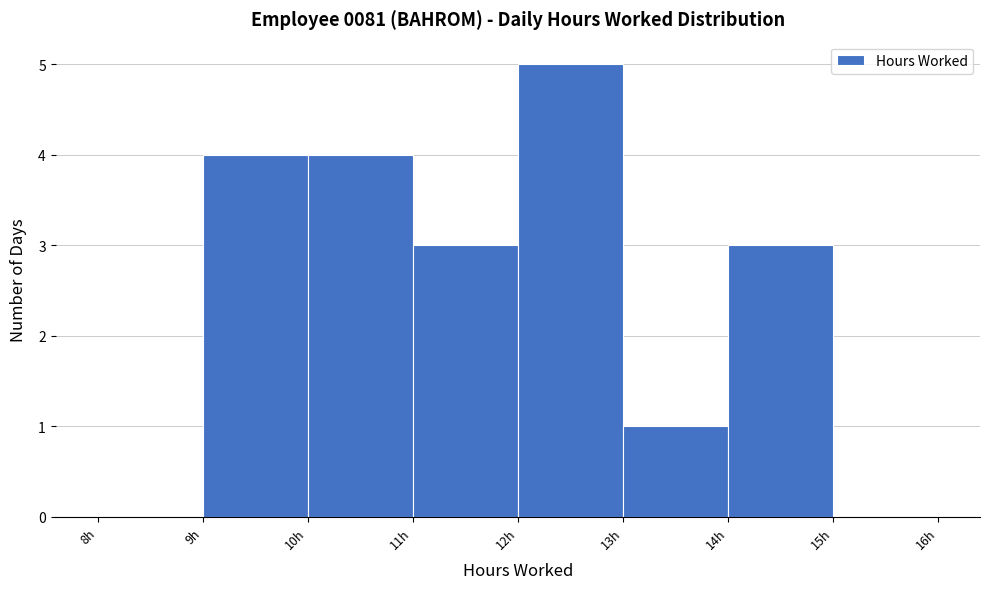

What is the height of the bar covering 10 to 11 on the x-axis? The values are not printed on the chart, so give them approximately, as read against the axis.

4